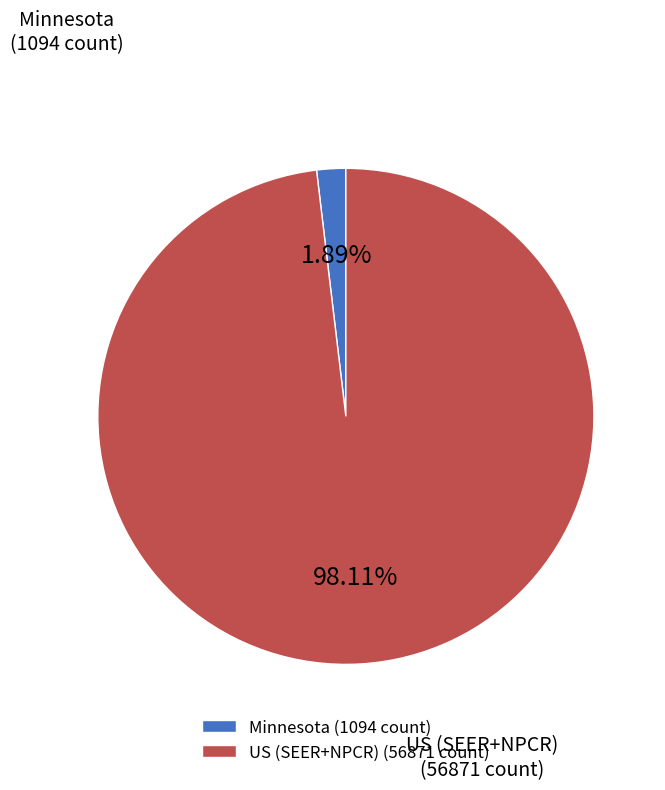

Which has a higher value, US (SEER+NPCR) or Minnesota?

US (SEER+NPCR)